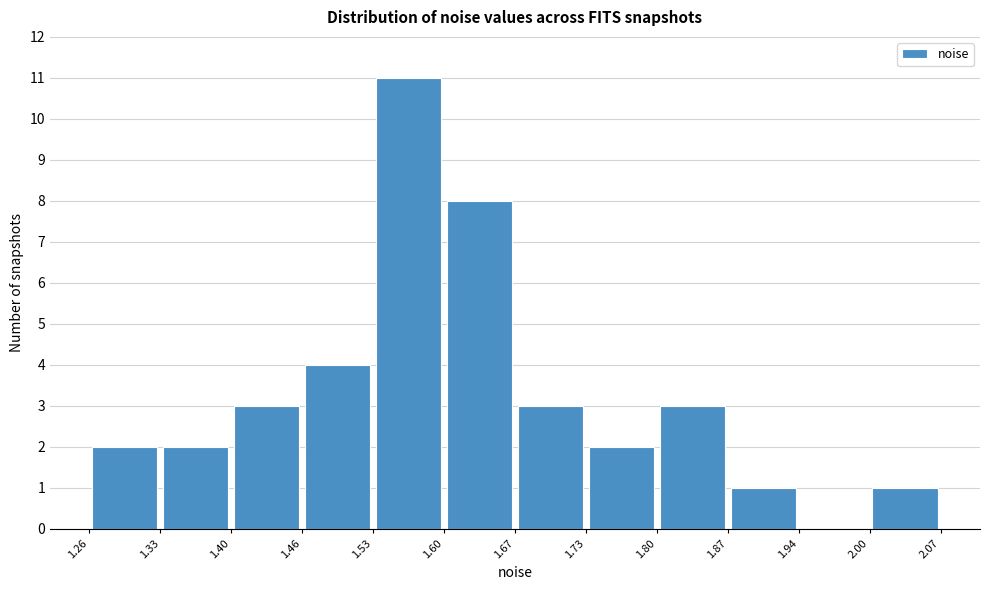

Reading left to right, list every bar in this chart as the range it spans on the x-axis followed by its height. The values are not printed on the chart, so give them approximately, as read against the axis.

1.26 to 1.33: 2
1.33 to 1.40: 2
1.40 to 1.46: 3
1.46 to 1.53: 4
1.53 to 1.60: 11
1.60 to 1.67: 8
1.67 to 1.73: 3
1.73 to 1.80: 2
1.80 to 1.87: 3
1.87 to 1.94: 1
1.94 to 2.00: 0
2.00 to 2.07: 1